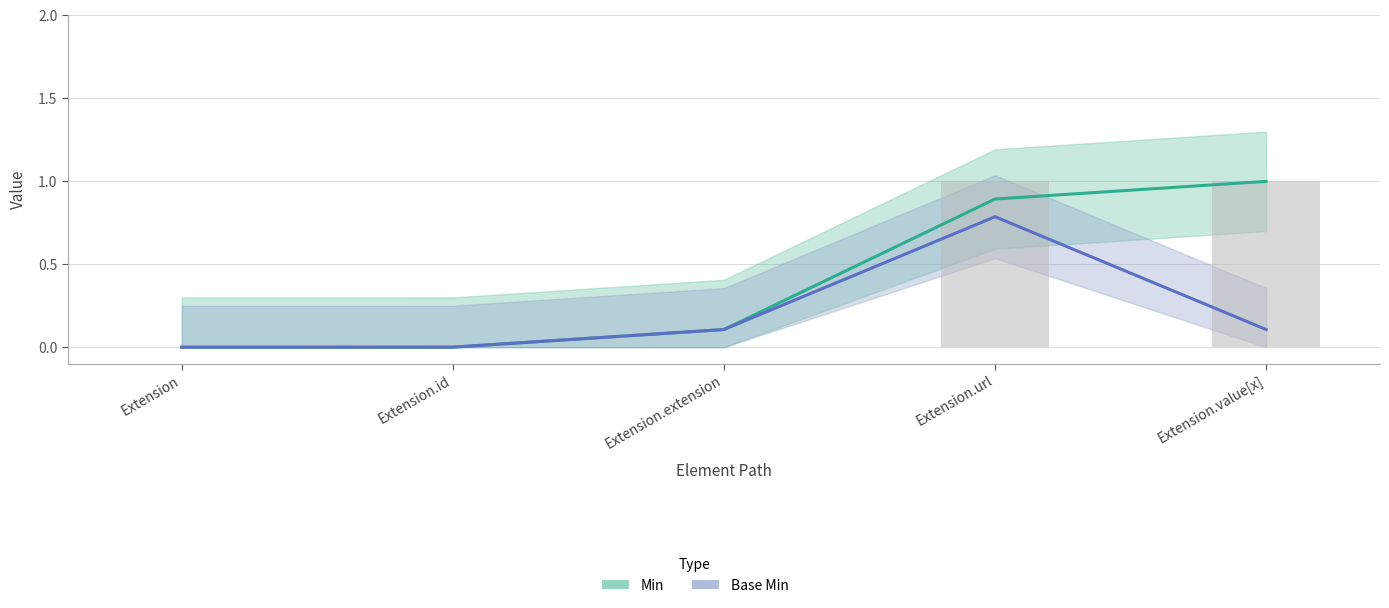

Rank the series by their average value, from highest to lowest.

Min, Base Min